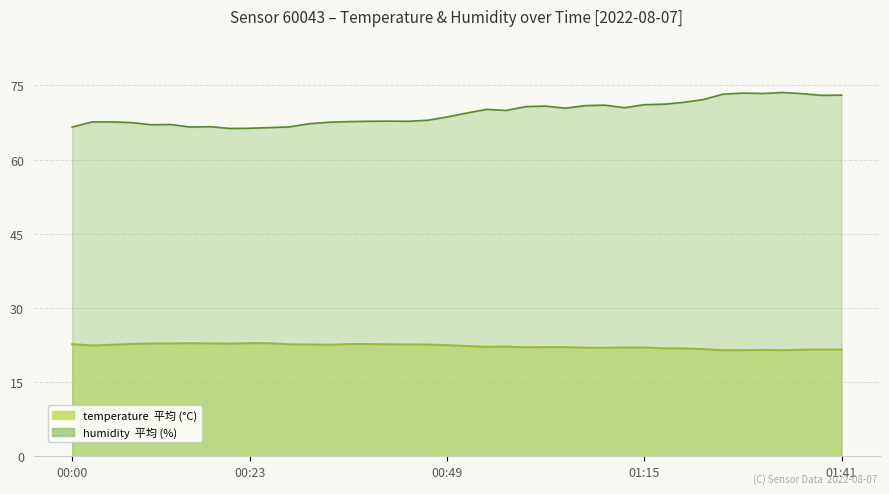

List the labels in order of value, largest first.

00:23, 00:15, 00:25, 00:13, 00:18, 00:10, 00:20, 00:07, 00:00, 00:36, 00:39, 00:28, 00:41, 00:44, 00:31, 00:47, 00:05, 00:34, 00:49, 00:02, 00:52, 00:57, 00:55, 01:05, 01:02, 01:00, 01:12, 01:15, 01:07, 01:10, 01:18, 01:20, 01:23, 01:41, 01:39, 01:36, 01:31, 01:28, 01:26, 01:33